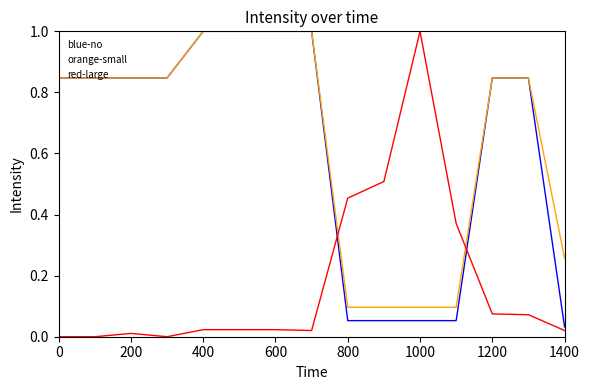

What is the average value of the red-large series?

0.2